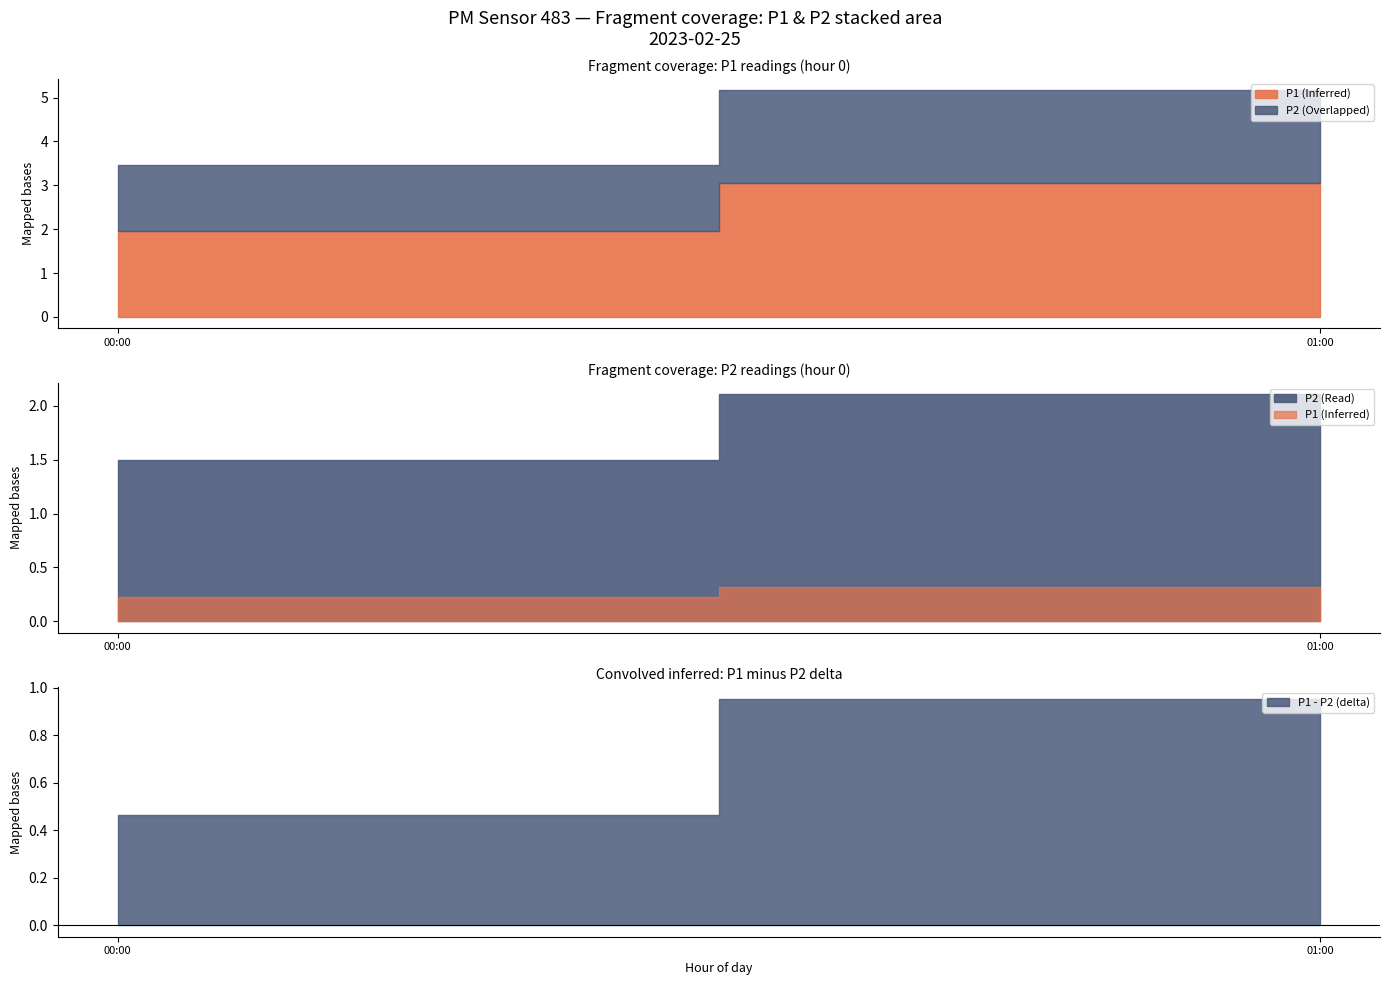

Which series has the largest total across all categories?

P1